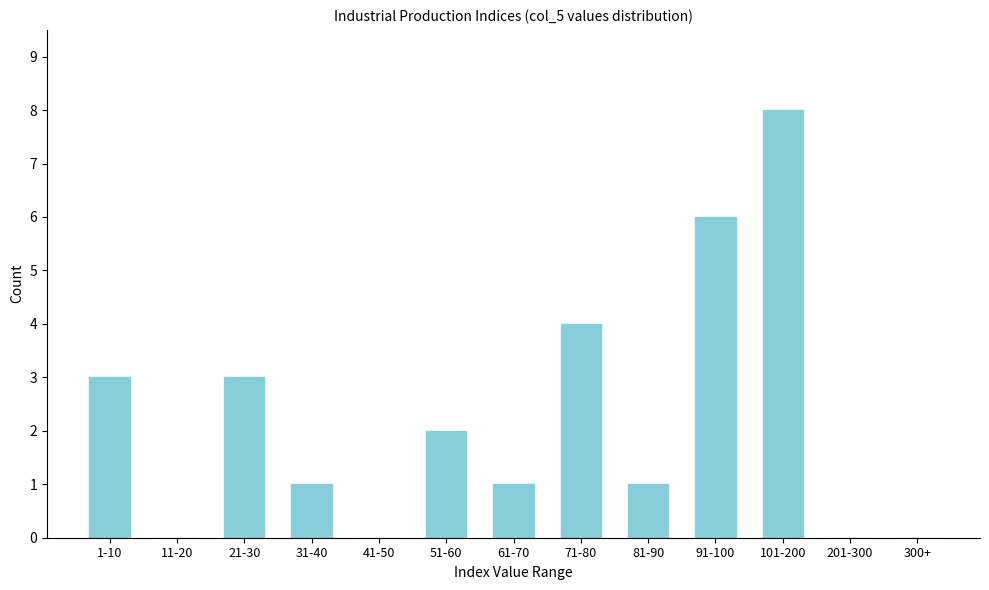

Reading left to right, what are all the values shown in this chart?

1-10=3	11-20=0	21-30=3	31-40=1	41-50=0	51-60=2	61-70=1	71-80=4	81-90=1	91-100=6	101-200=8	201-300=0	300+=0